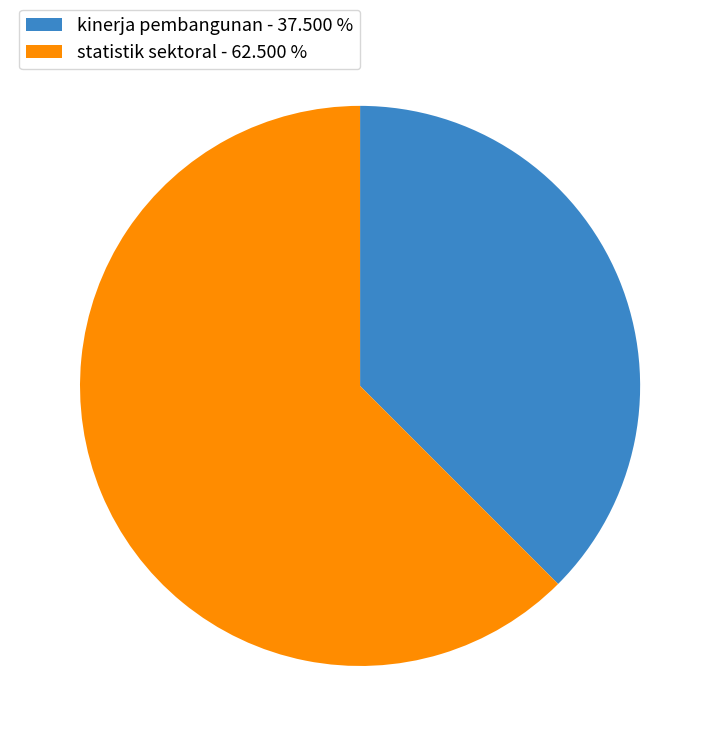

Combined, do statistik sektoral - 62.500 % and kinerja pembangunan - 37.500 % account for over 50%?

Yes